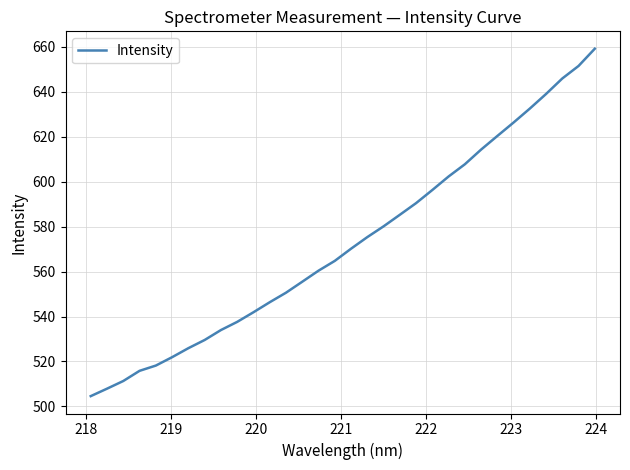

What is the difference between the maximum and minimum values?

154.6